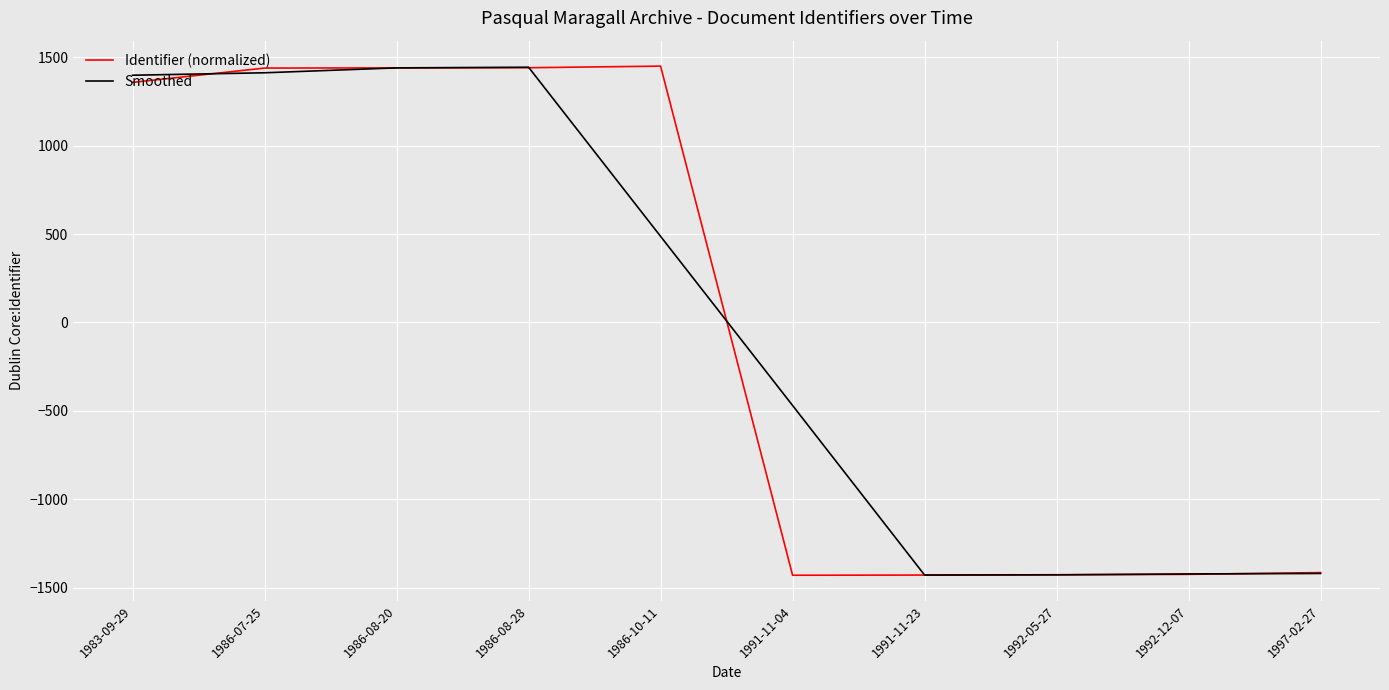

What is the maximum value for Smoothed?

1443.6